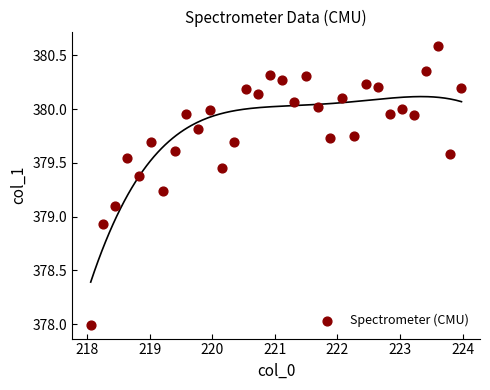

What is the range of X values (max minus min)?

5.9